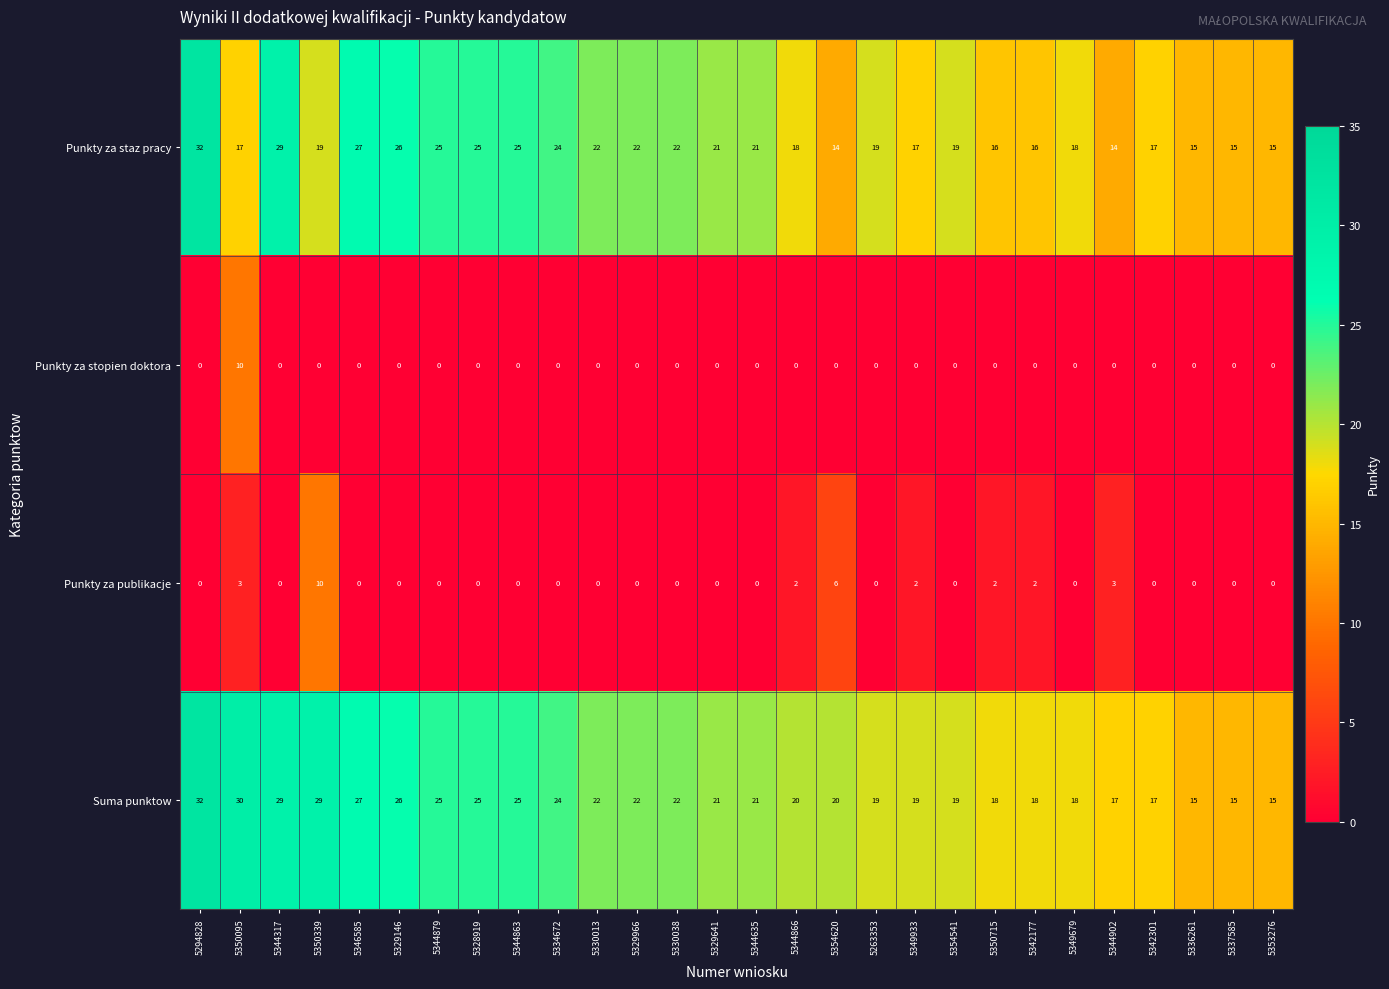

Which series has the largest range (max minus min)?

Punkty za staz pracy